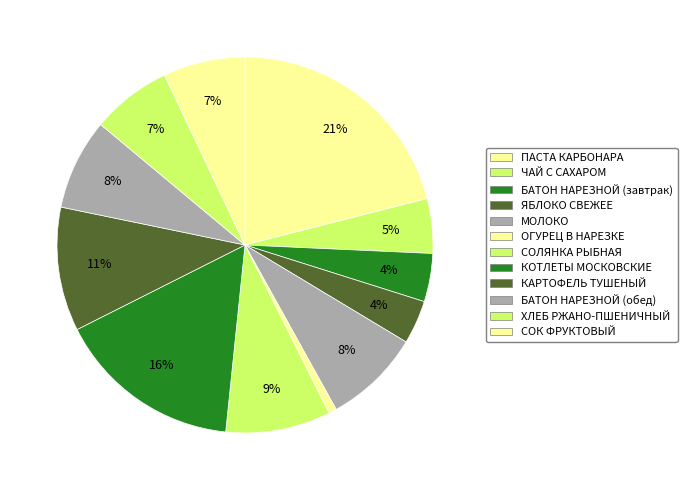

What is the largest slice in the pie chart?

ПАСТА КАРБОНАРА